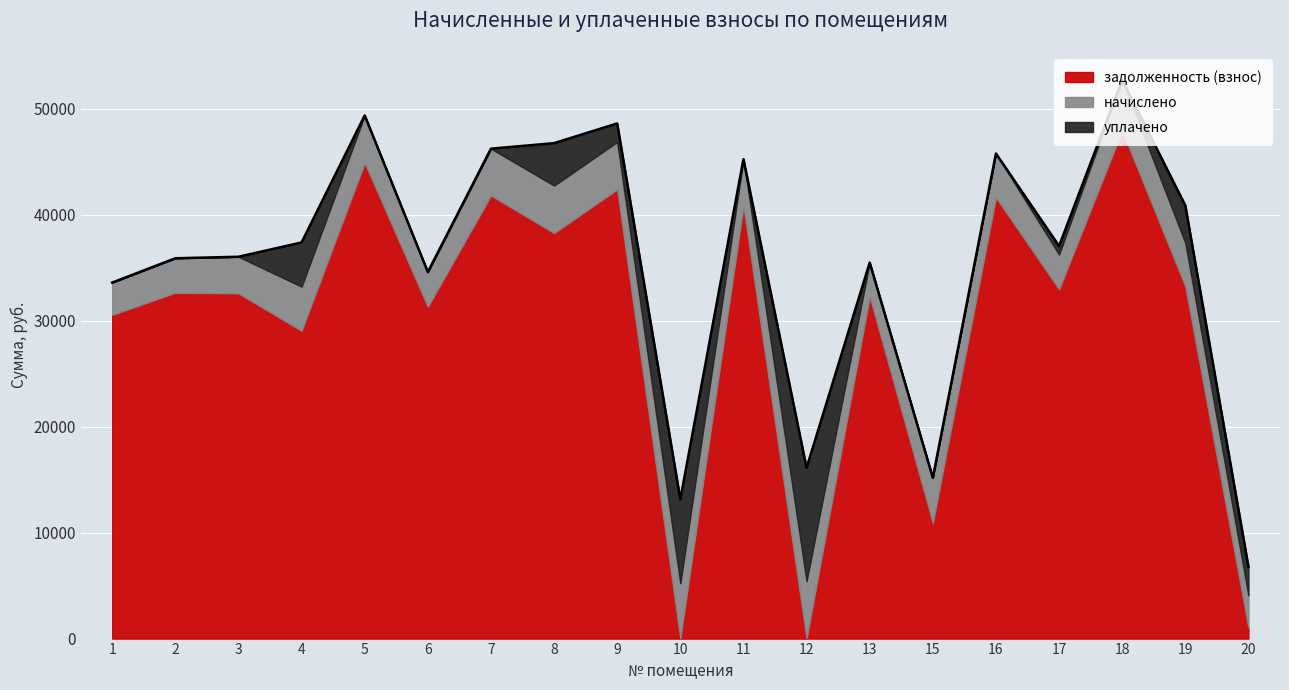

Reading left to right, transcribe all the data shown in this chart.

задолженность (взнос): 30539.3	32625.2	32571.9	29034.6	44873.2	31304.3	41800.7	38251.4	42373.2	0.0	40816.6	0.0	32250.8	10908.2	41610.5	32946.1	47921.6	33227.6	1017.7
начислено: 3042.3	3250.1	3444.6	4166.5	4470.2	3271.4	4411.6	4480.8	4470.2	5216.1	4406.8	5418.5	3212.8	4262.4	4145.2	3282.0	4773.9	4091.9	3053.0
уплачено: 0.0	0.0	0.0	4167.0	0.0	0.0	0.0	4000.0	1750.0	7925.0	0.0	10687.0	0.0	0.0	0.0	800.0	0.0	3531.7	2720.0